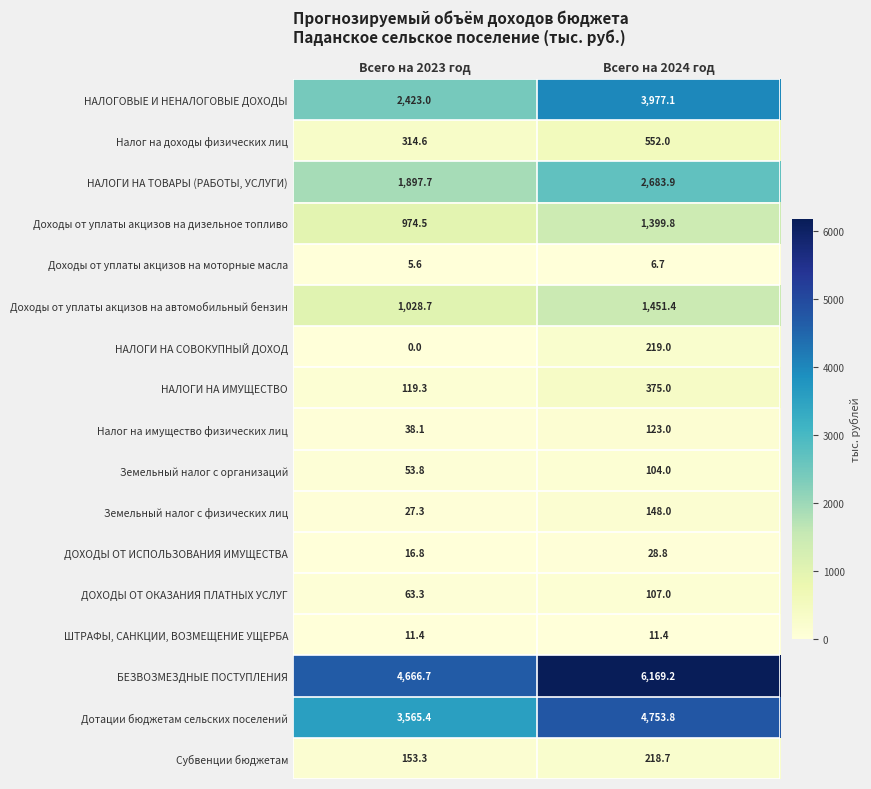

What is the minimum value for Налог на доходы физических лиц?

314.6